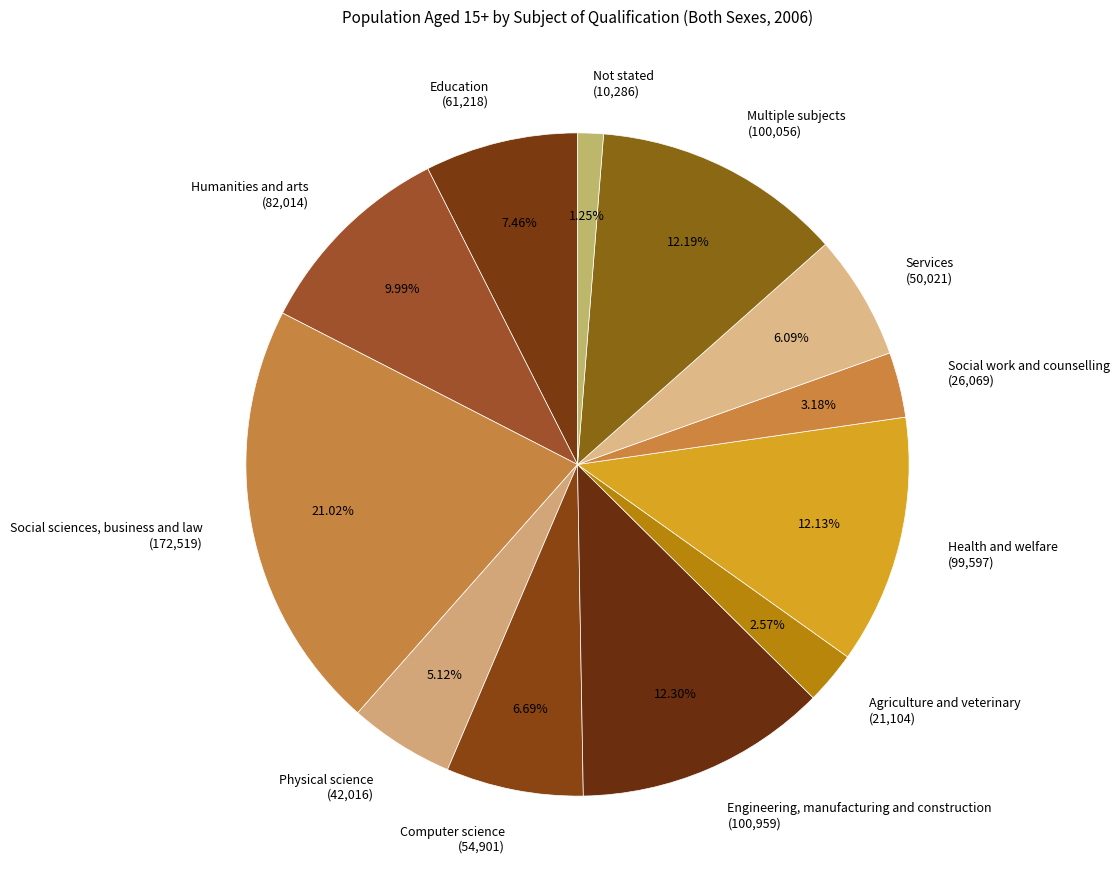

Does any single category account for the majority?

No